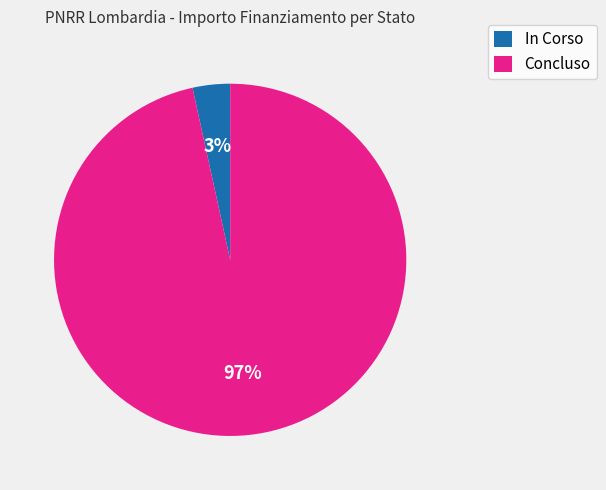

To the nearest percent, what is the combined percentage of In Corso and Concluso?

100%